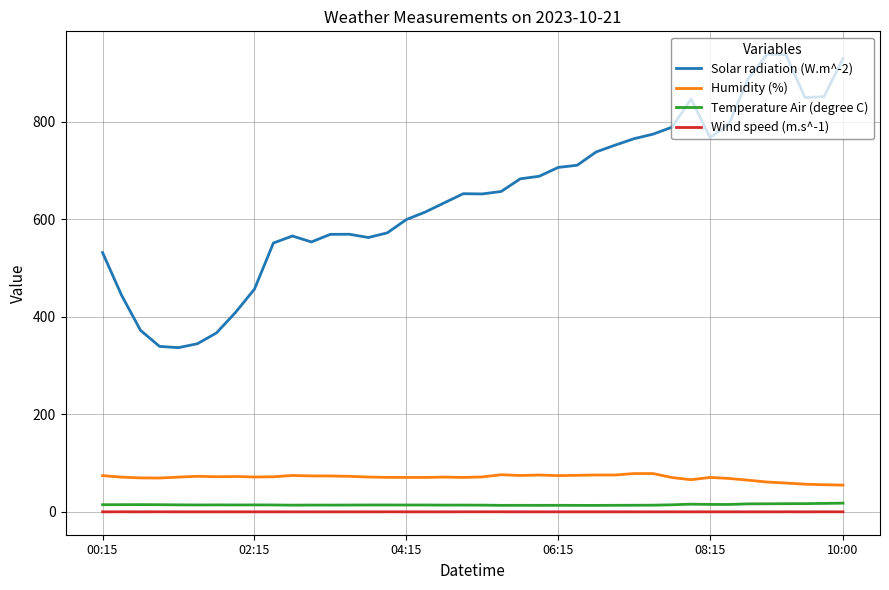

Which series has the largest total across all categories?

Solar radiation (W.m^-2)